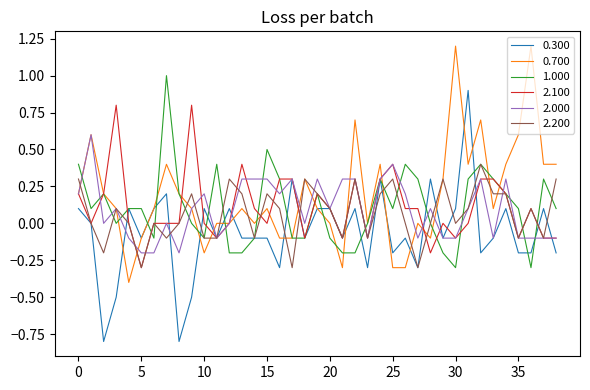

List the series in order of their peak value, highest first.

0.700, 1.000, 0.300, 2.100, 2.000, 2.200